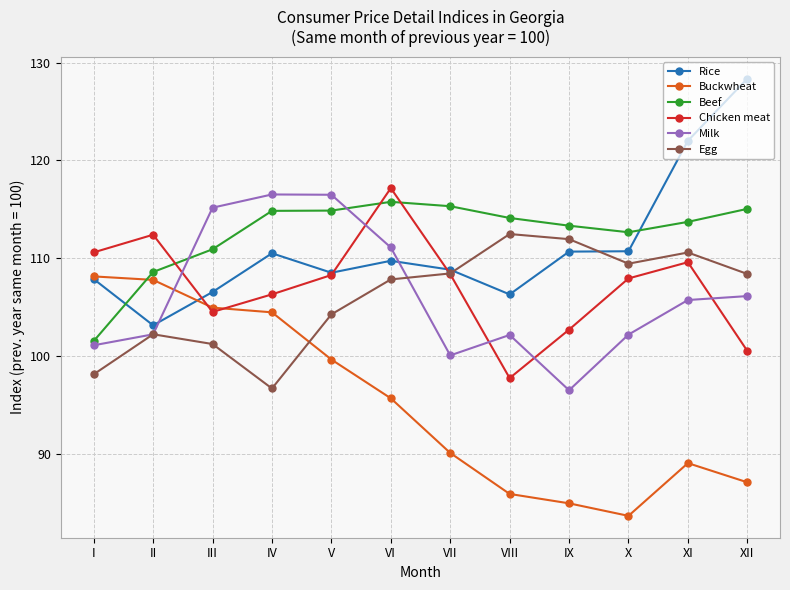

What is the minimum value shown in the chart?

83.7